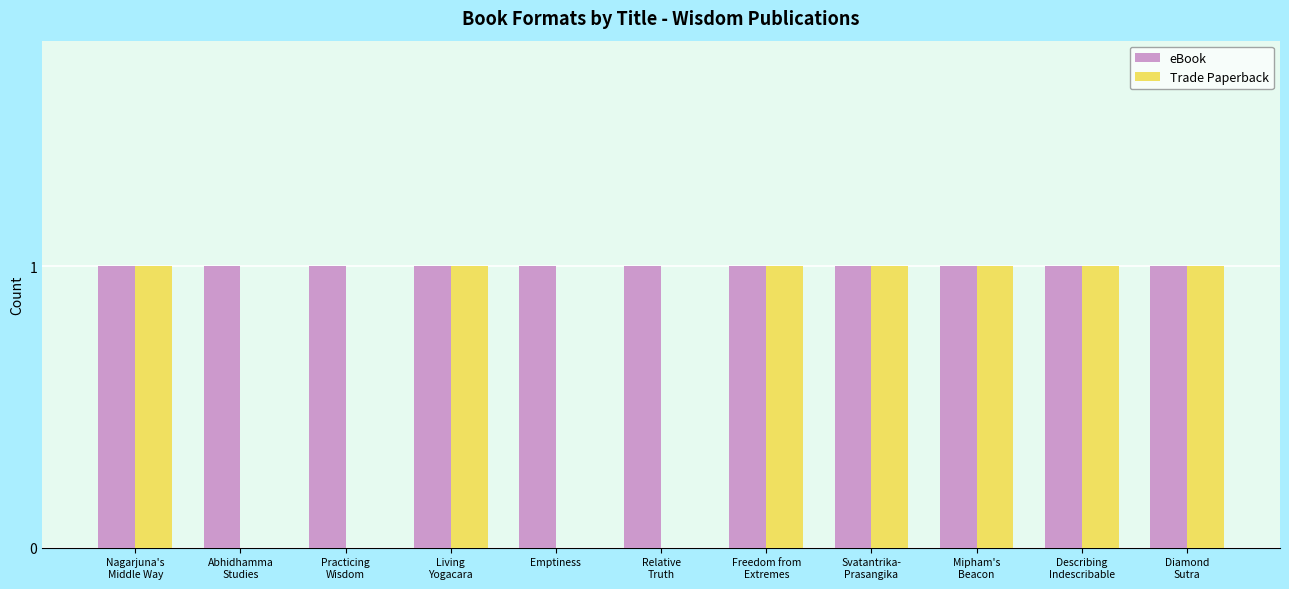

What is the highest value of the Trade Paperback series?

1